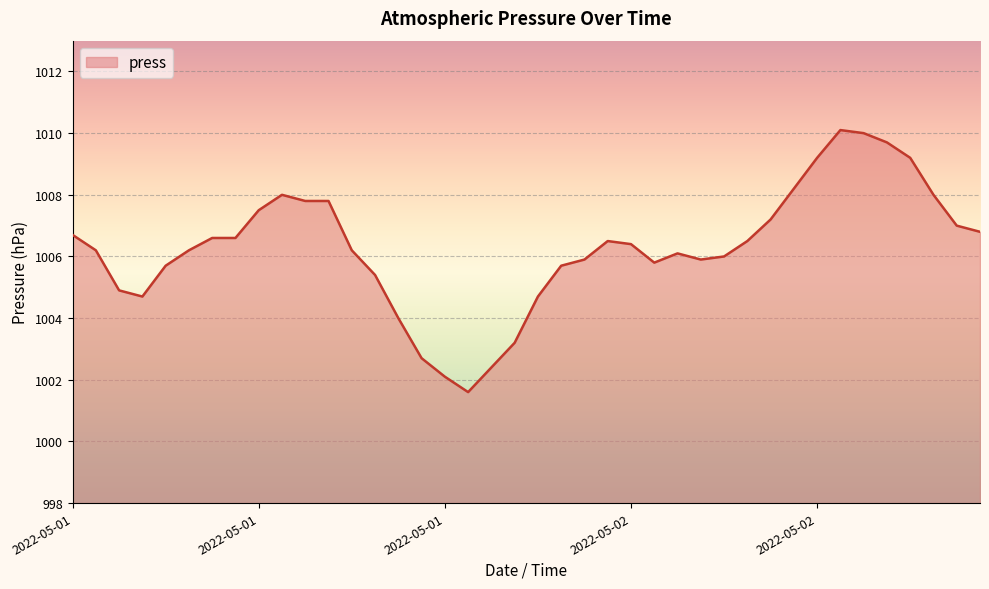

What is the difference between the maximum and minimum values?

8.5